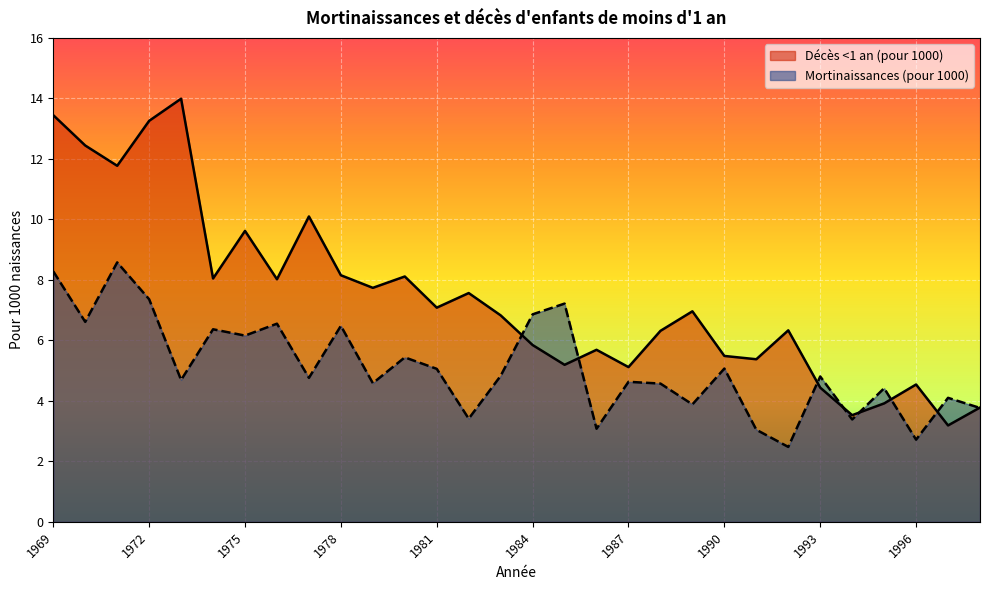

List the series in order of their overall mean, highest first.

Décès <1 an (pour 1000), Mortinaissances (pour 1000)